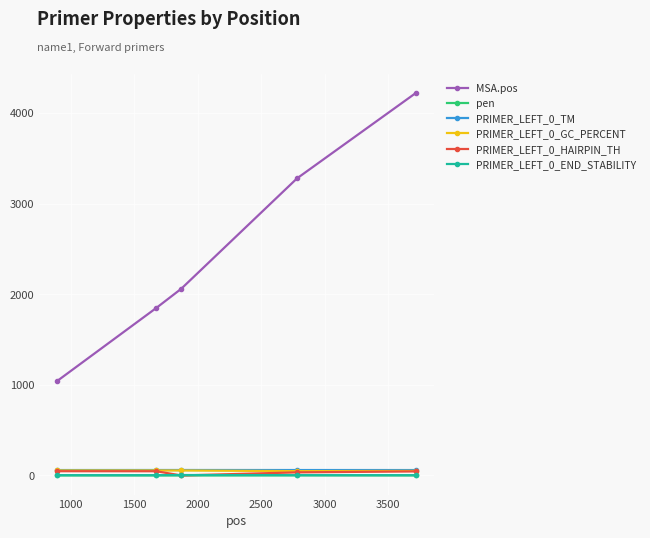

Which series has the largest total across all categories?

MSA.pos